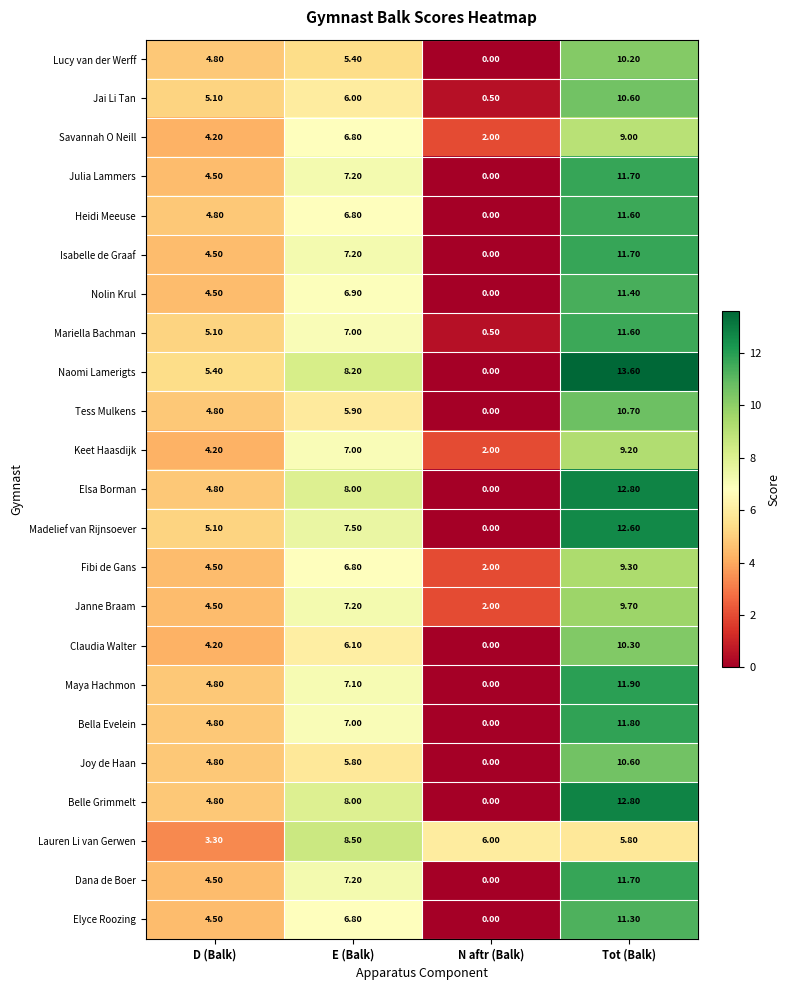

Which series has the largest total across all categories?

Naomi Lamerigts